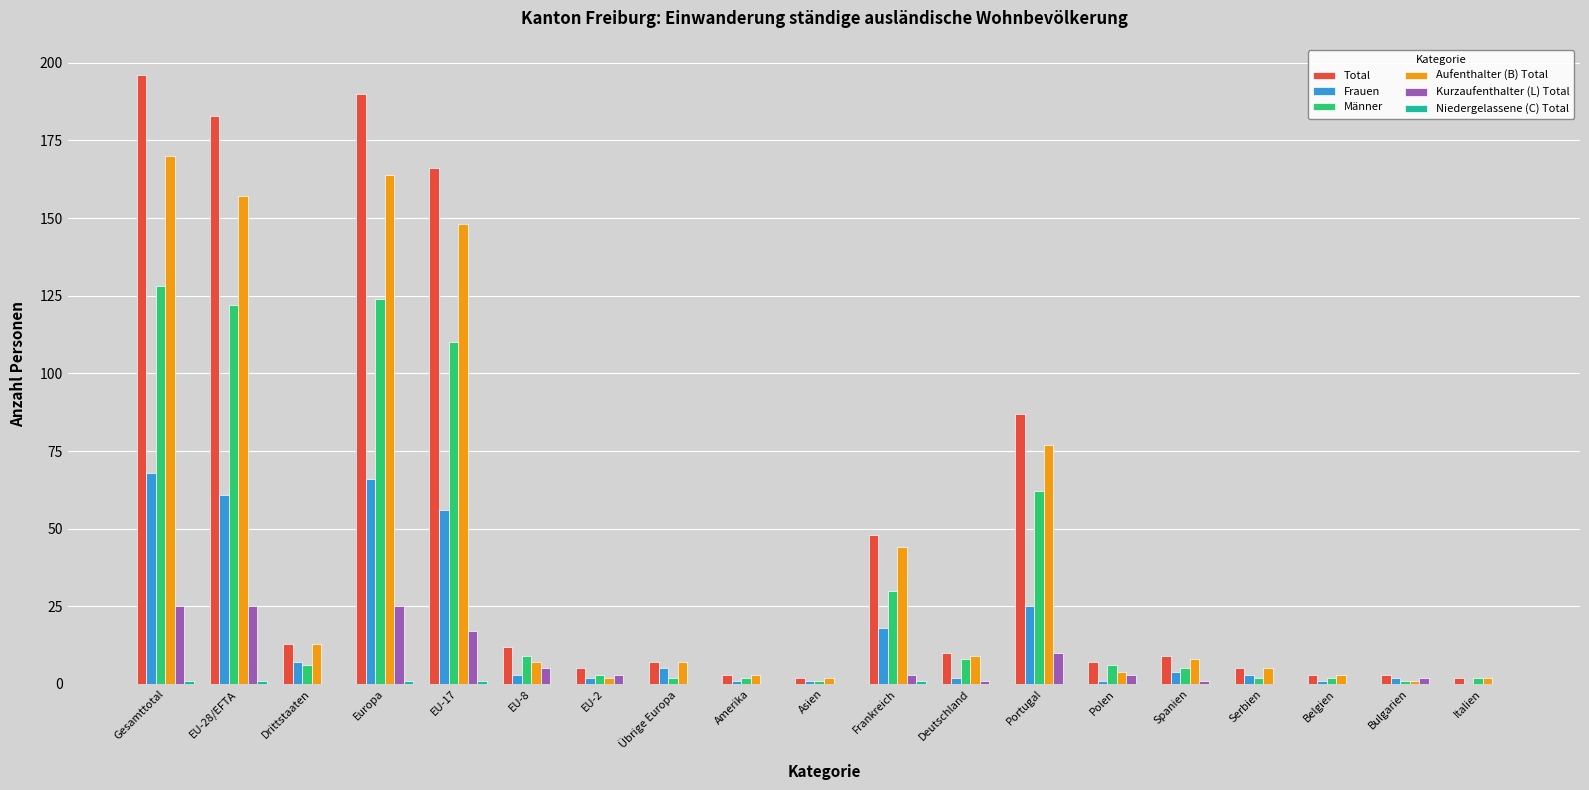

What is the difference between the Frauen values at Übrige Europa and Europa?

61